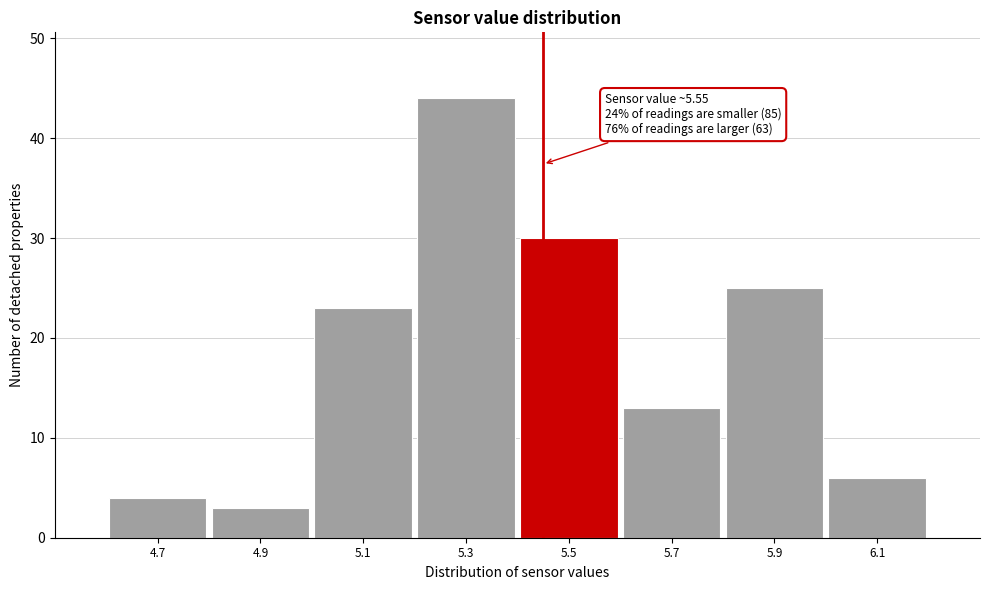

Reading left to right, transcribe all the data shown in this chart.

4	3	23	44	30	13	25	6